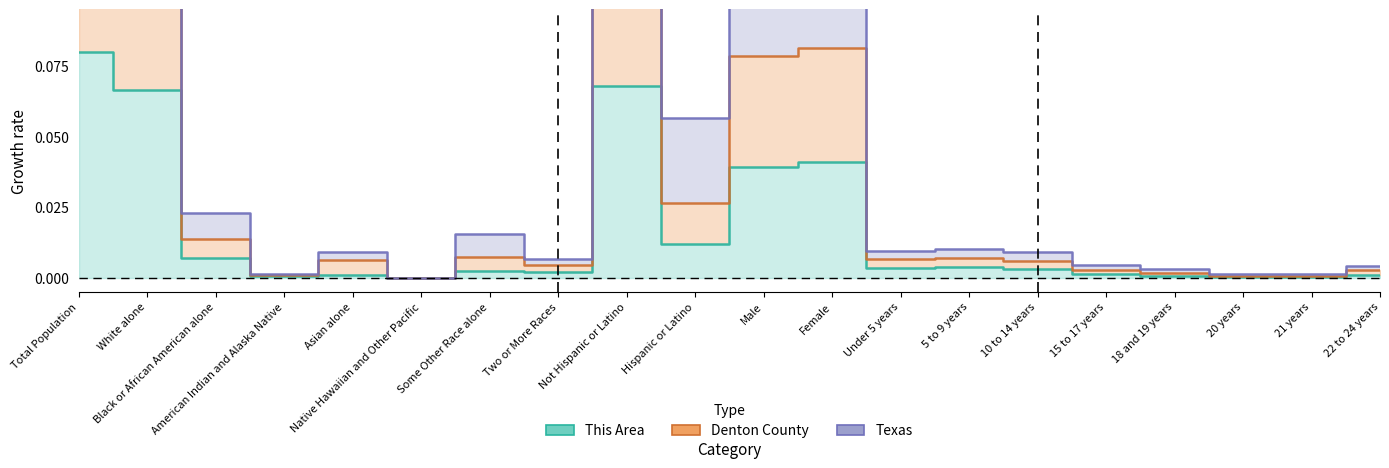

True or false: Texas and This Area cross at least once.

False